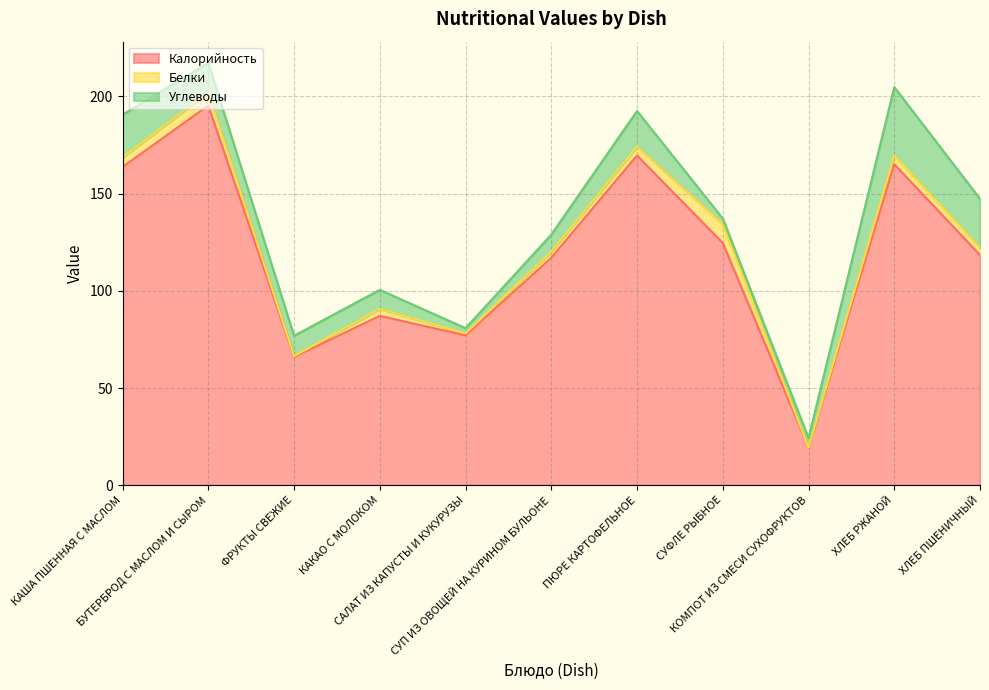

At which label does Калорийность first exceed 118?

КАША ПШЕННАЯ С МАСЛОМ